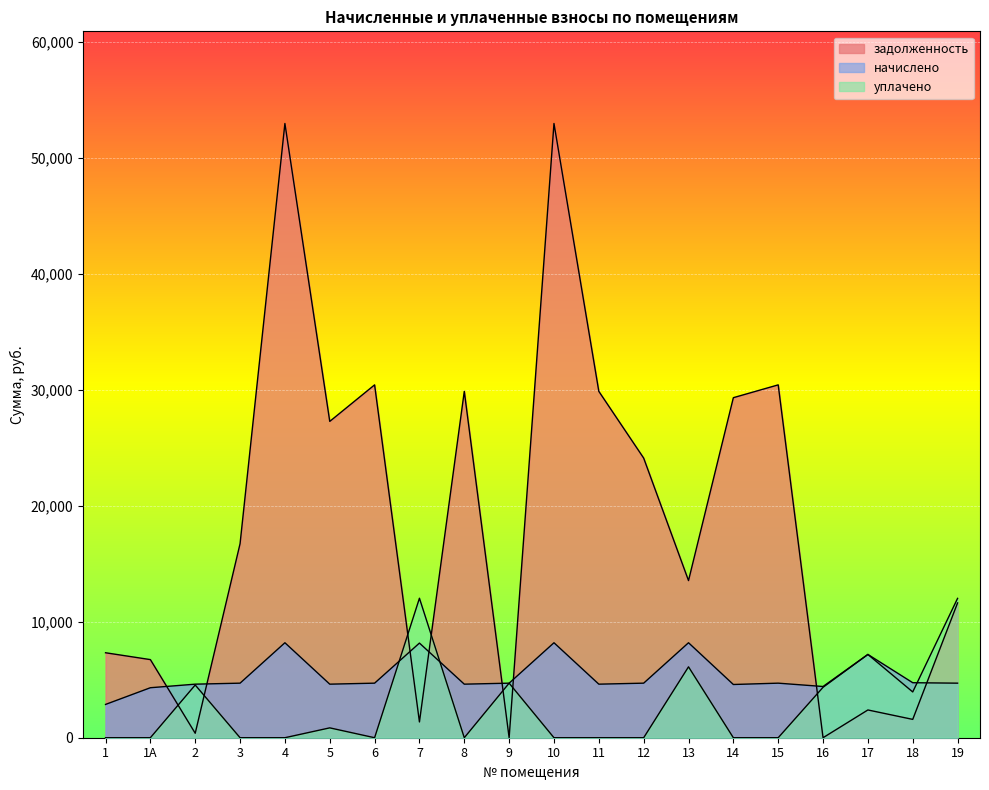

What is the value of the задолженность point at the 12th from the left?

29864.4